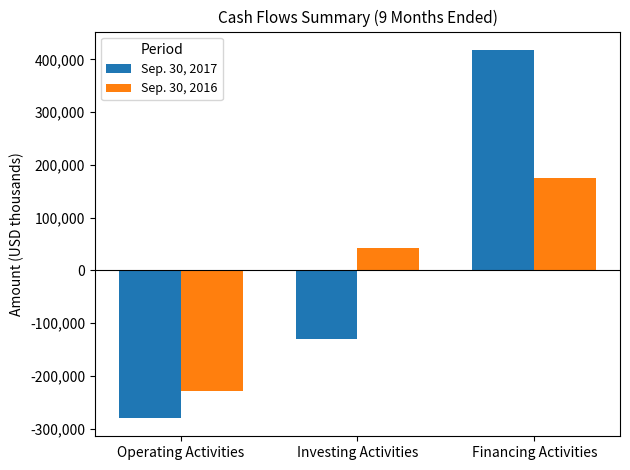

The value of Sep. 30, 2017 at Investing Activities is -65846. True or false?

False